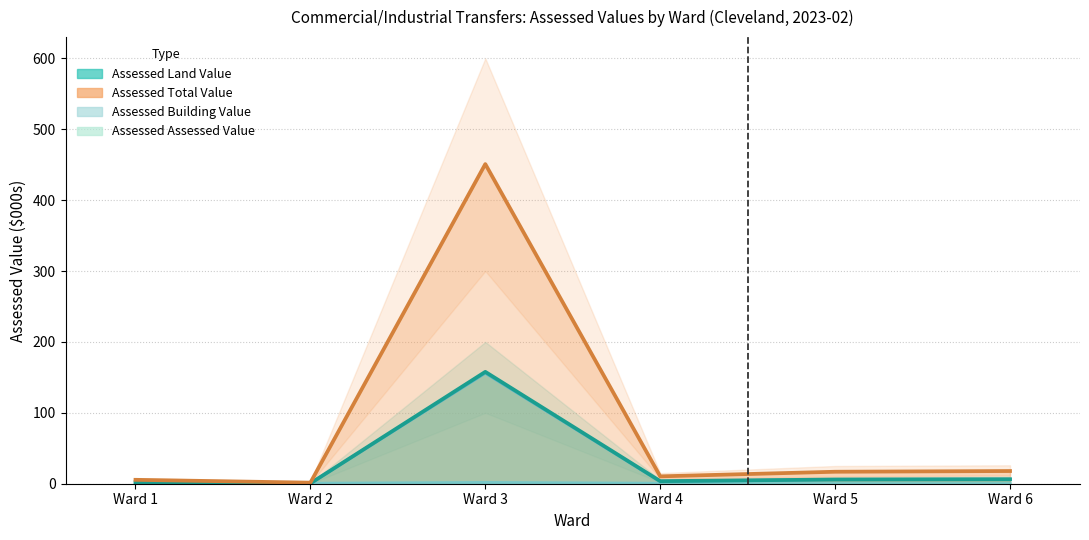

True or false: Assessed Land Value and Assessed Total Value cross at least once.

False